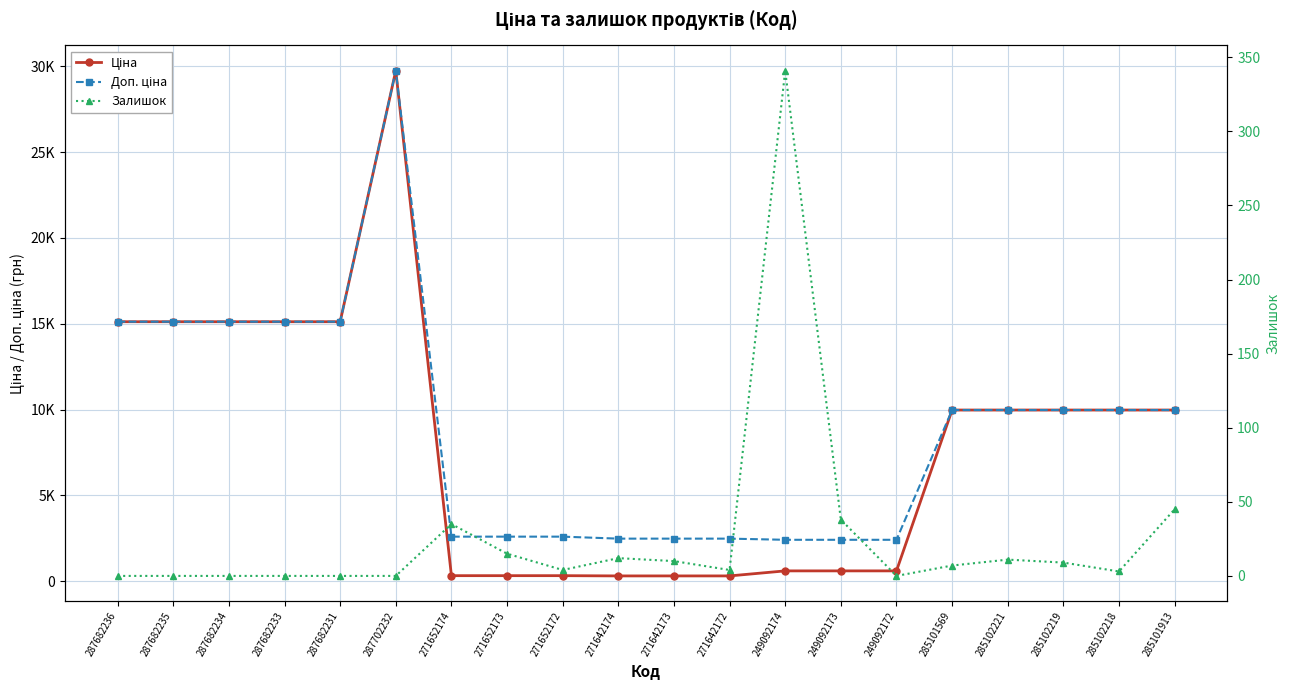

True or false: Доп. ціна and Ціна intersect in this chart.

False